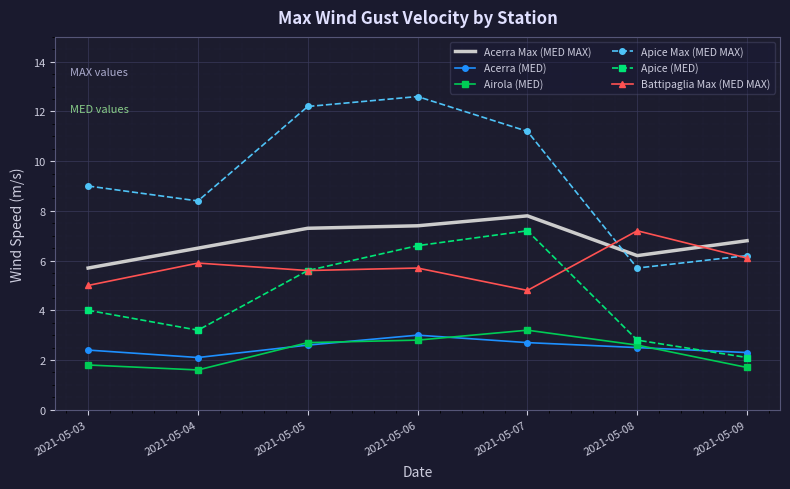

Reading right to left, transcribe all the data shown in this chart.

Acerra Max (MED MAX): 2021-05-09=6.8	2021-05-08=6.2	2021-05-07=7.8	2021-05-06=7.4	2021-05-05=7.3	2021-05-04=6.5	2021-05-03=5.7
Acerra (MED): 2021-05-09=2.3	2021-05-08=2.5	2021-05-07=2.7	2021-05-06=3.0	2021-05-05=2.6	2021-05-04=2.1	2021-05-03=2.4
Airola (MED): 2021-05-09=1.7	2021-05-08=2.6	2021-05-07=3.2	2021-05-06=2.8	2021-05-05=2.7	2021-05-04=1.6	2021-05-03=1.8
Apice Max (MED MAX): 2021-05-09=6.2	2021-05-08=5.7	2021-05-07=11.2	2021-05-06=12.6	2021-05-05=12.2	2021-05-04=8.4	2021-05-03=9.0
Apice (MED): 2021-05-09=2.1	2021-05-08=2.8	2021-05-07=7.2	2021-05-06=6.6	2021-05-05=5.6	2021-05-04=3.2	2021-05-03=4.0
Battipaglia Max (MED MAX): 2021-05-09=6.1	2021-05-08=7.2	2021-05-07=4.8	2021-05-06=5.7	2021-05-05=5.6	2021-05-04=5.9	2021-05-03=5.0